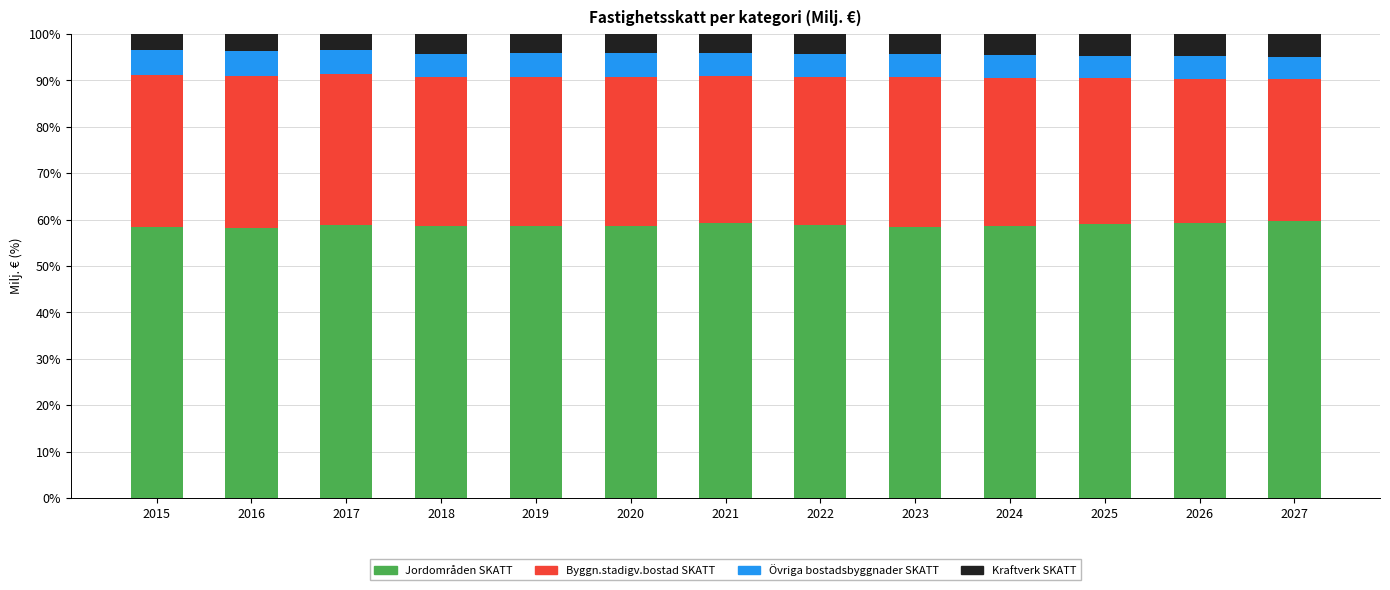

True or false: Jordområden SKATT has a value of 27.4 at 2026.

False